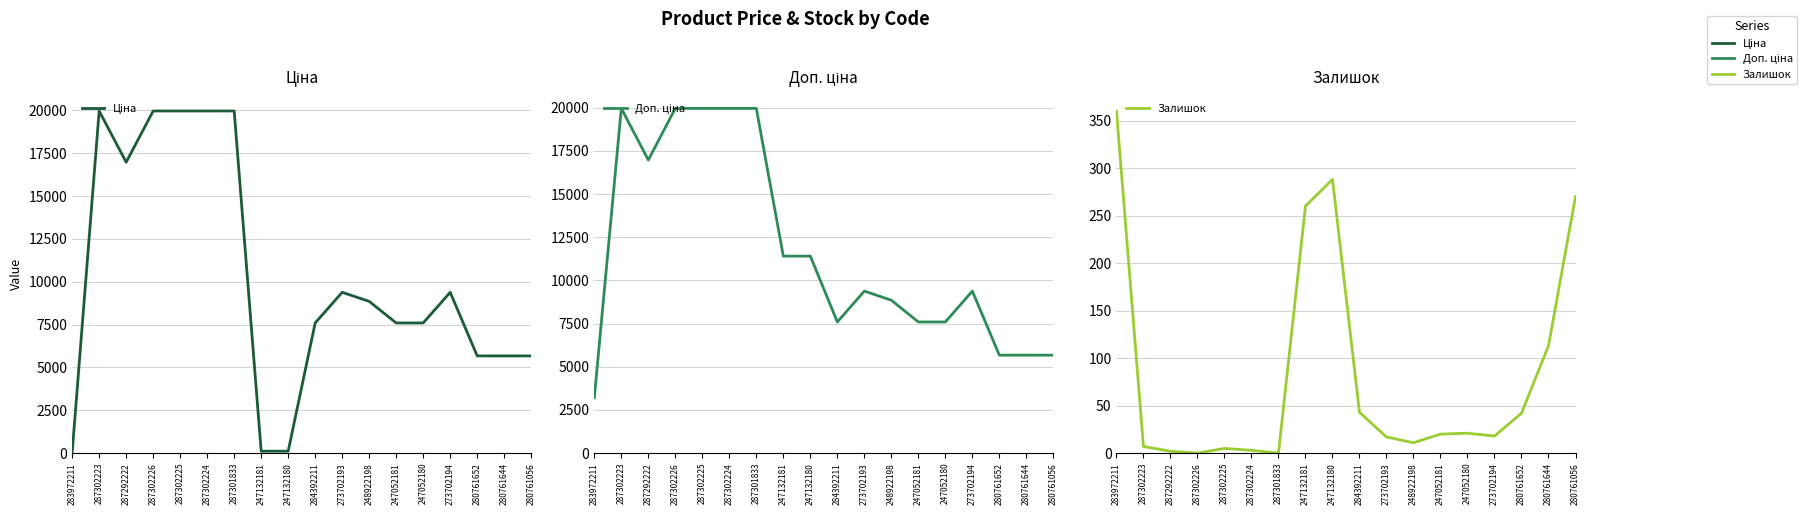

What is the label of the 1st point from the left?

283972211